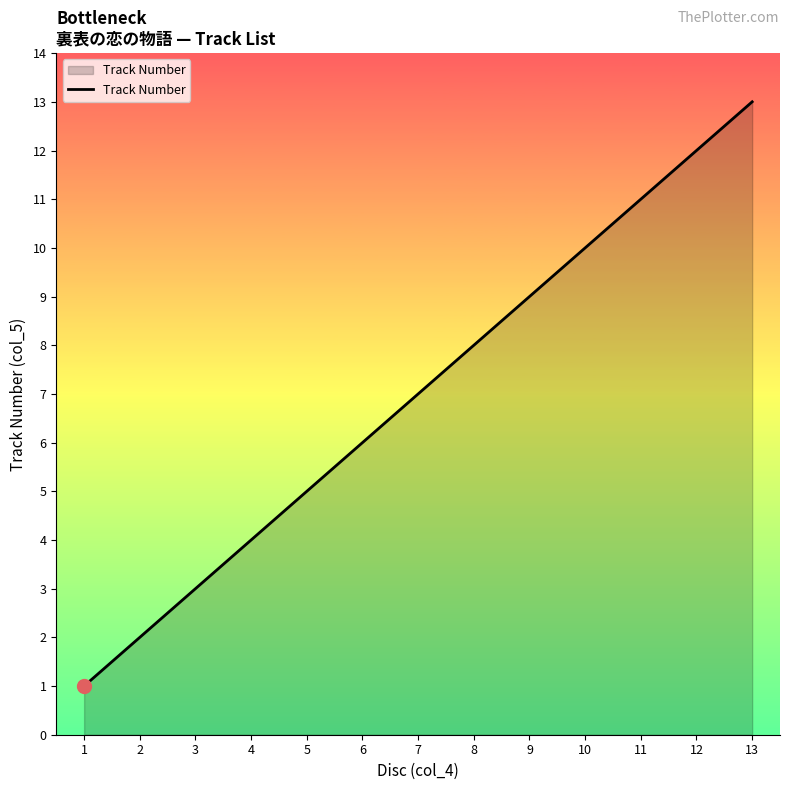

Count the number of data series in this chart.

1